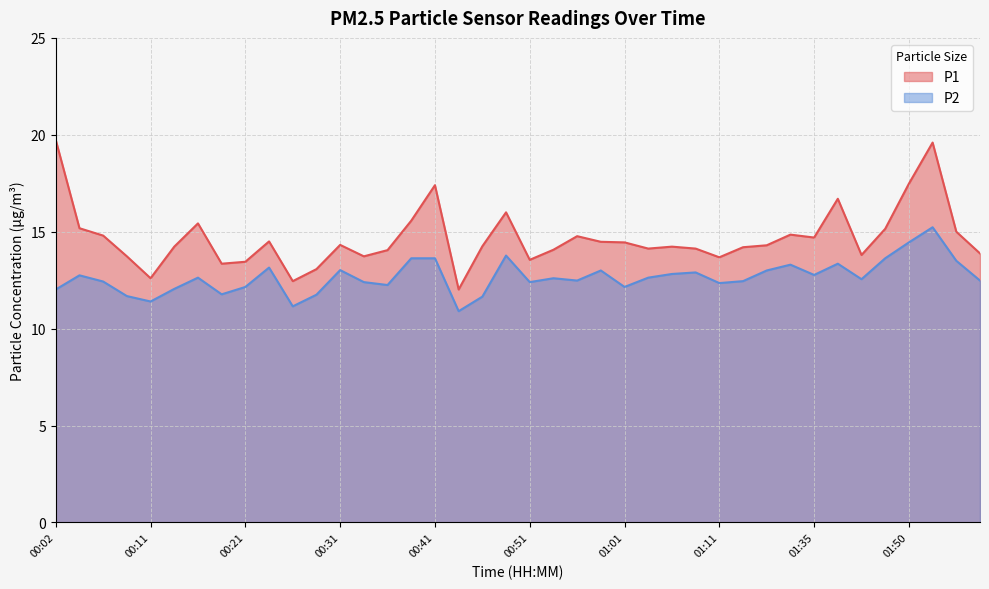

In P2, how many points are lower than both neighbors (excluding endpoints)?

11